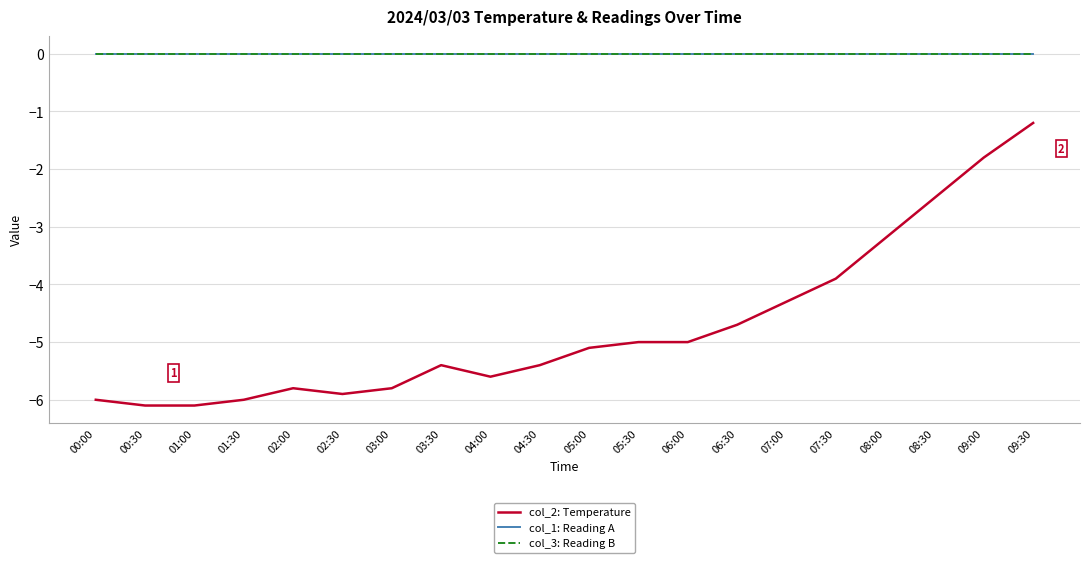

List the series in order of their peak value, highest first.

col_1: Reading A, col_3: Reading B, col_2: Temperature